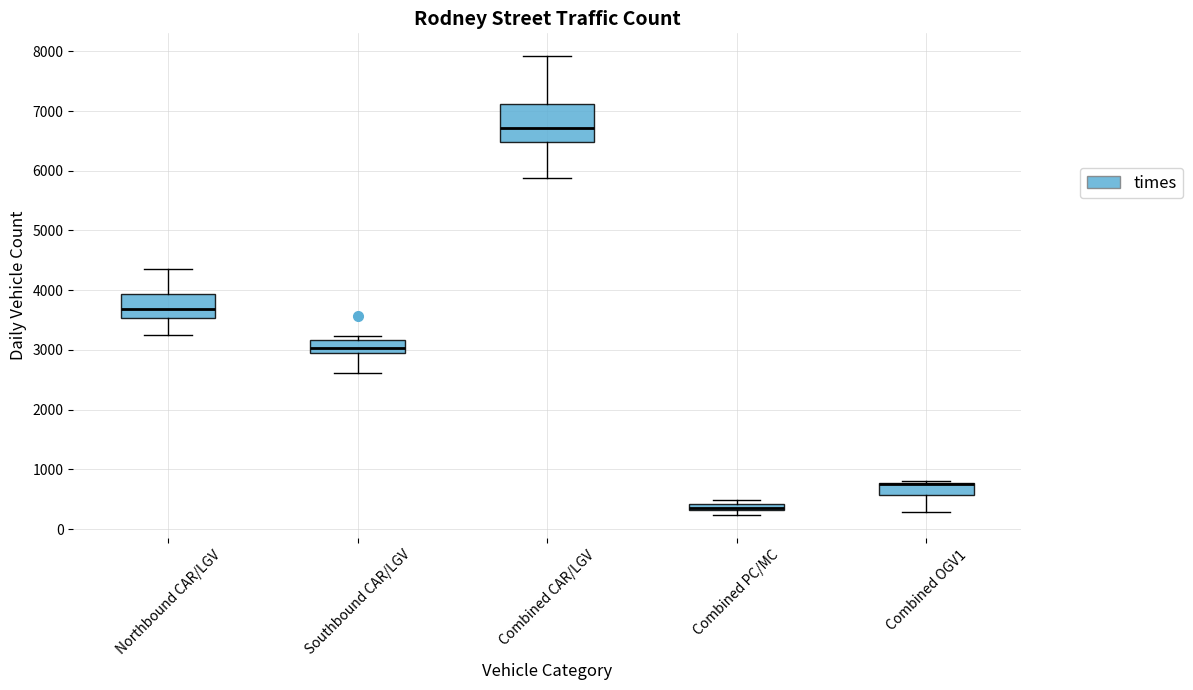

Where is the lower edge of the box for Combined CAR/LGV on the y-axis? The values are not printed on the chart, so give them approximately, as read against the axis.

6500